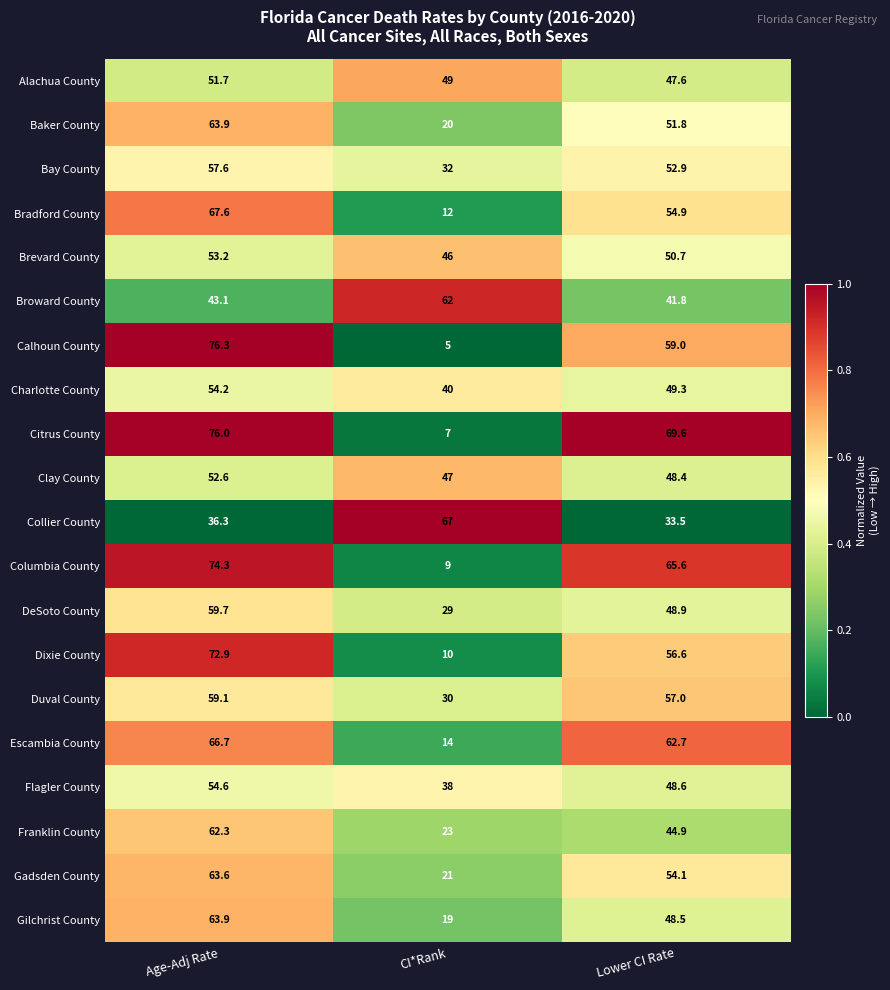

What is the maximum value for Bay County?

57.6